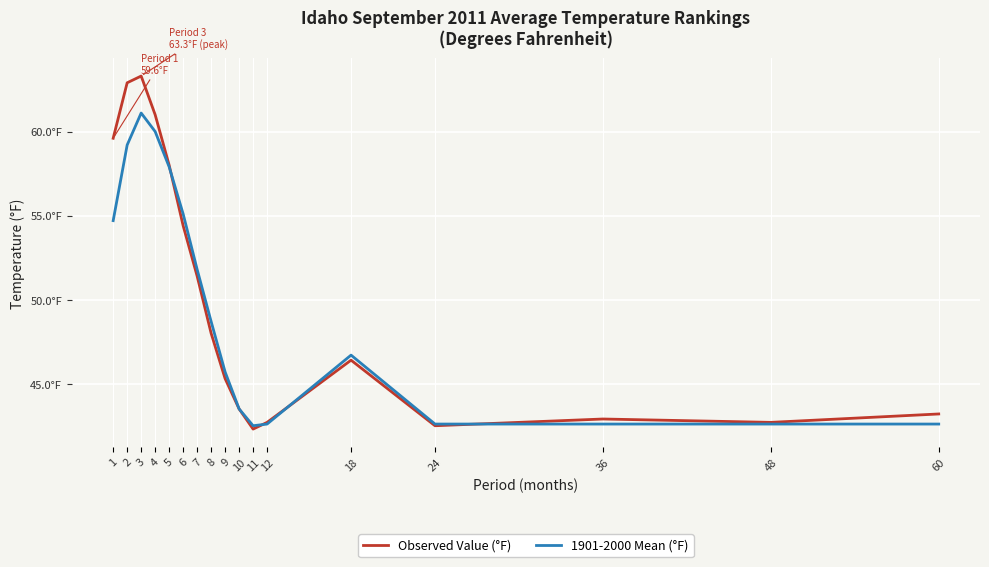

How many times do 1901-2000 Mean (°F) and Observed Value (°F) cross each other?

4